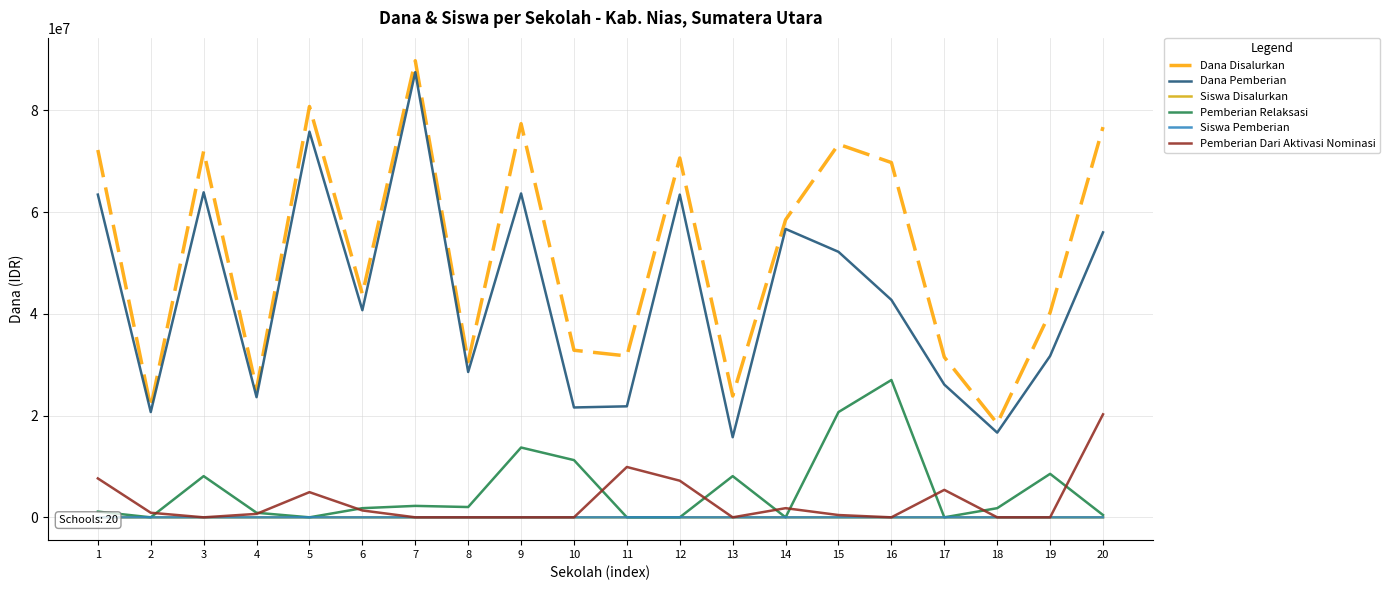

How many values in the Pemberian Relaksasi series are below 1800000?

9